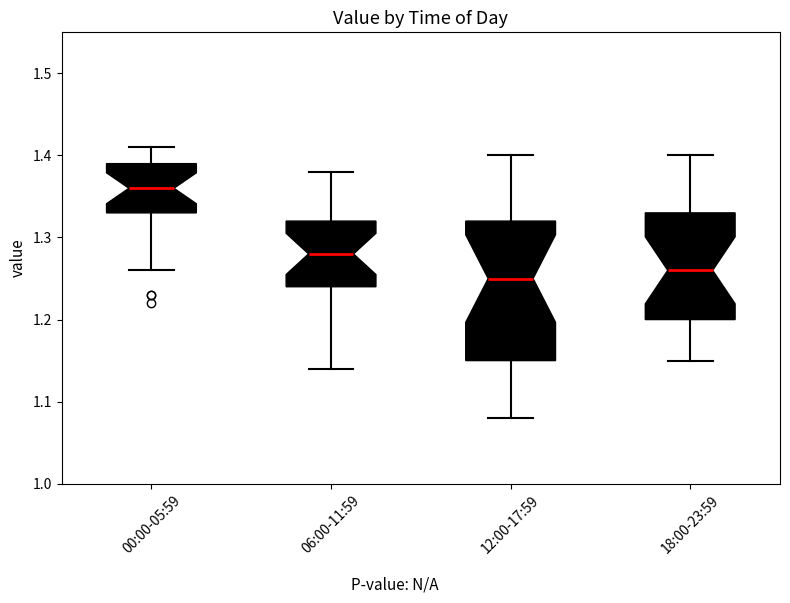

Where is the upper edge of the box for 12:00-17:59 on the y-axis? The values are not printed on the chart, so give them approximately, as read against the axis.

1.32